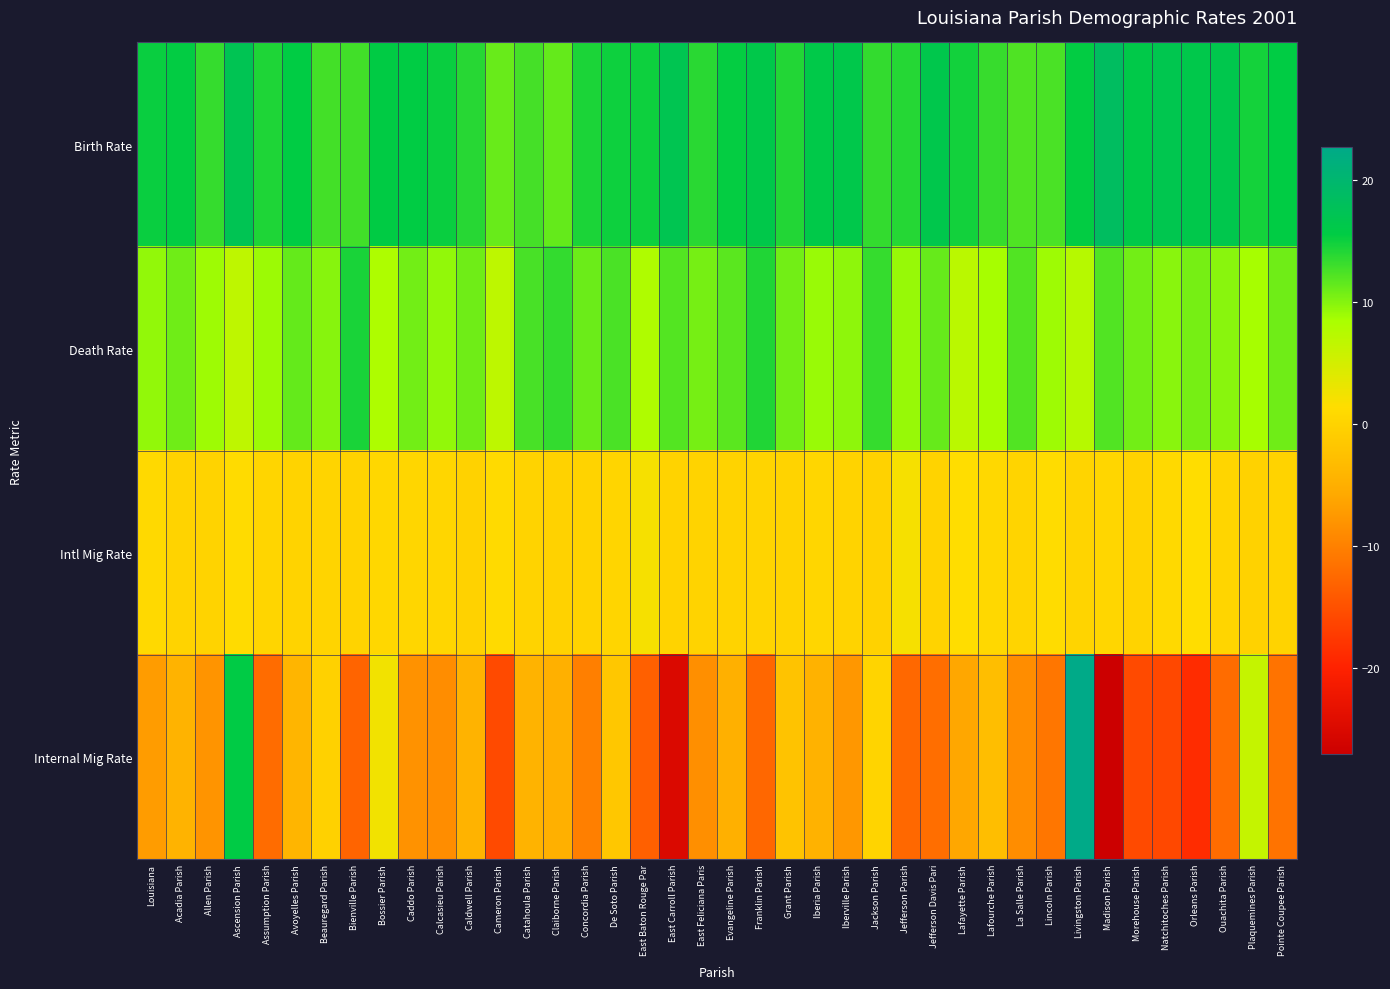

What is the difference between the highest and lowest values at Jefferson Parish?

26.5